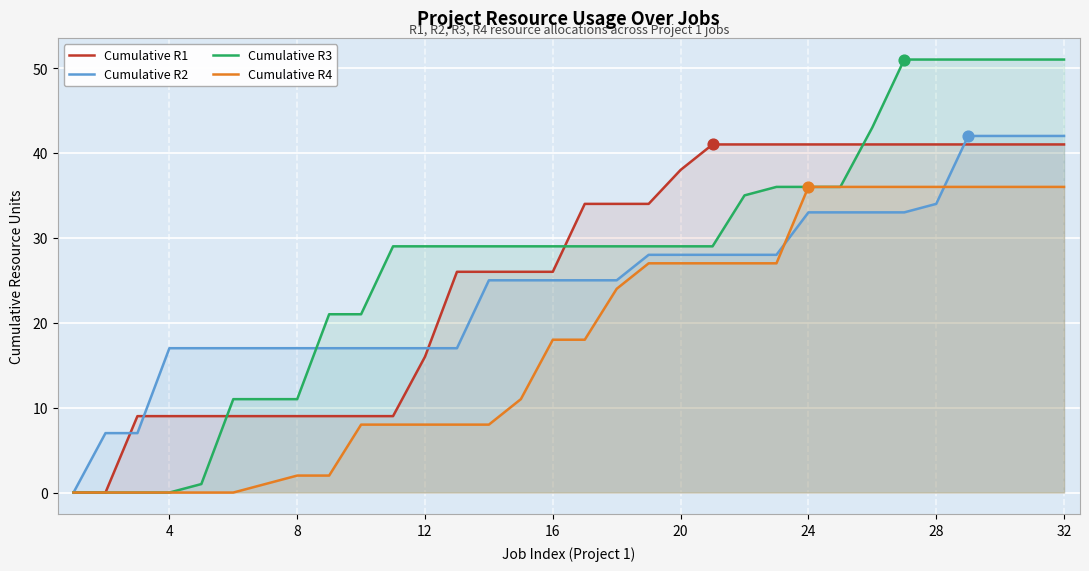

Rank the series by their average value, from lowest to highest.

Cumulative R4, Cumulative R2, Cumulative R1, Cumulative R3